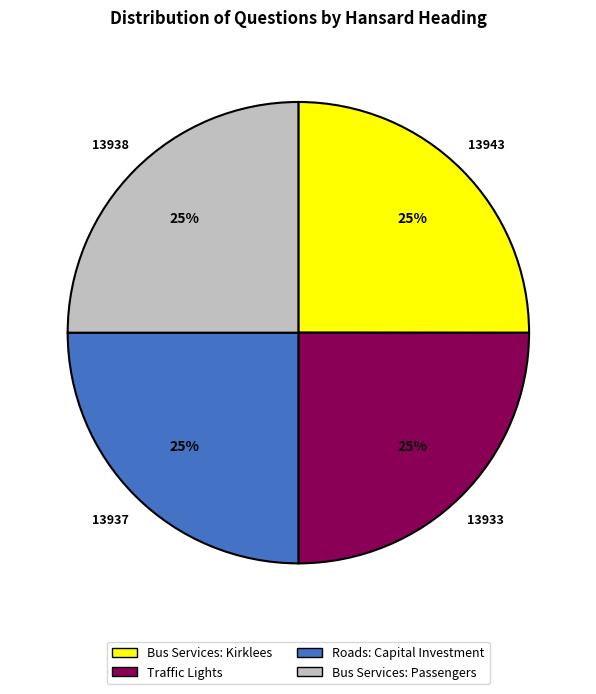

Count the number of slices in the pie.

4